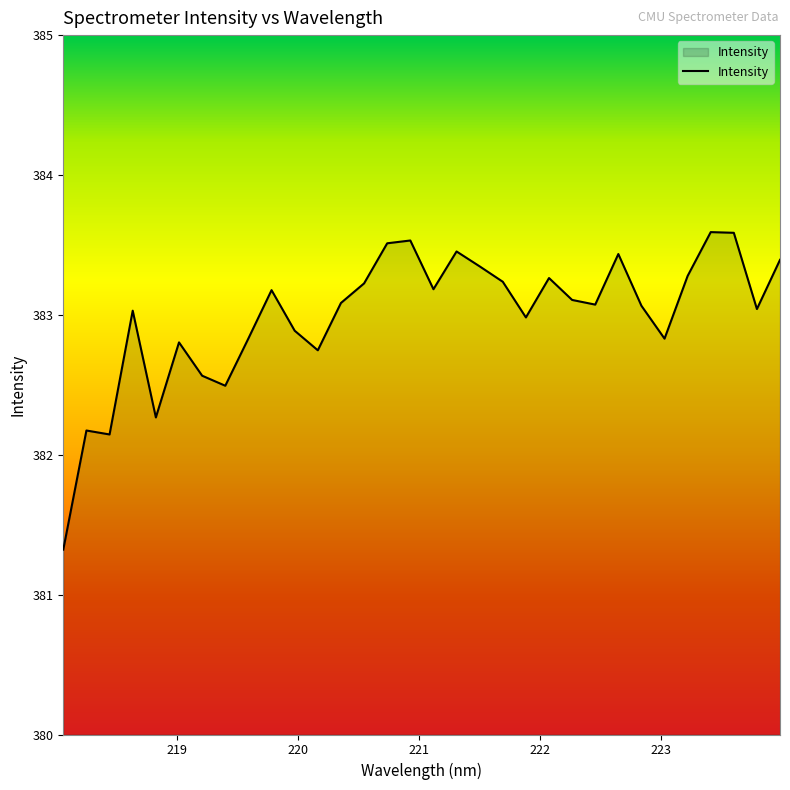

What is the difference between the maximum and minimum values?

2.3